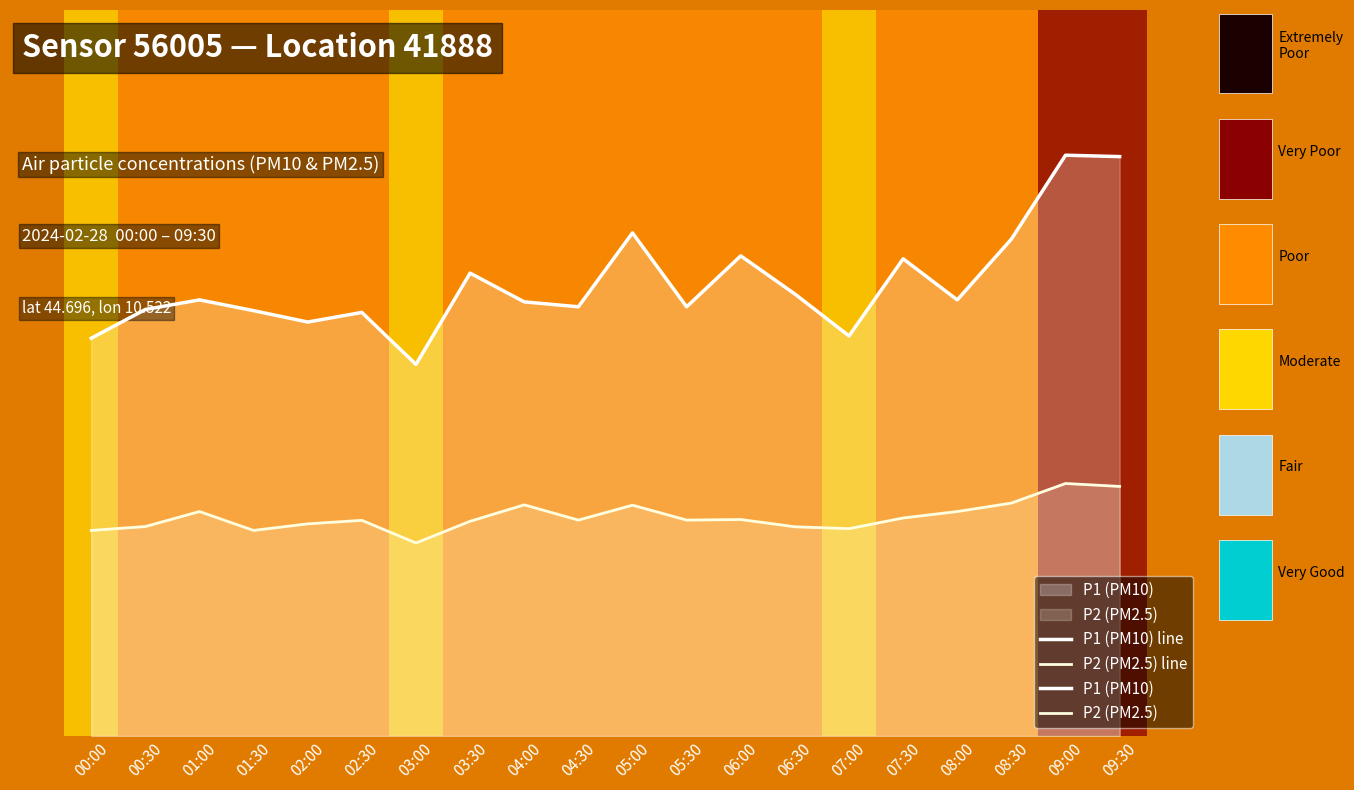

How many series are shown in this chart?

2